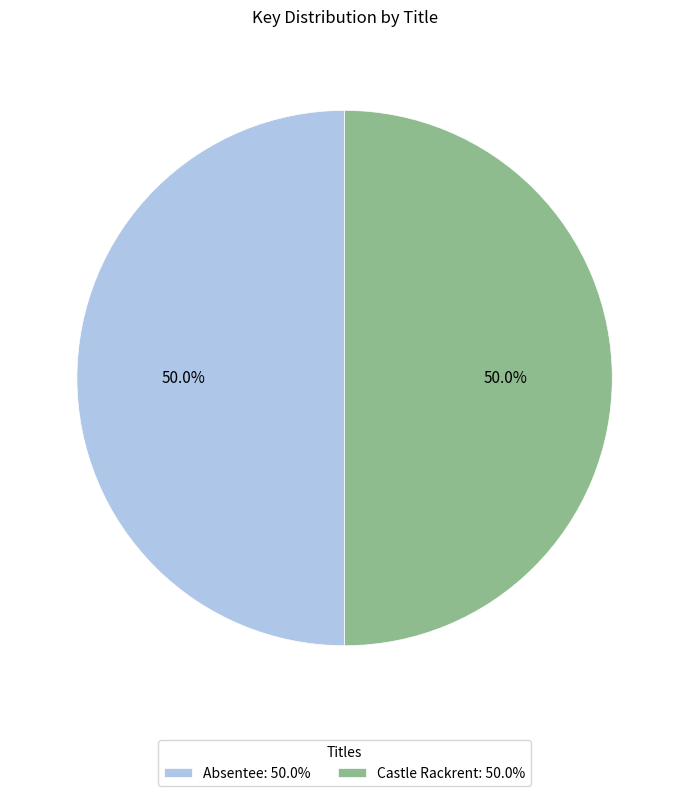

What percentage is NOT represented by Absentee?

50.0%